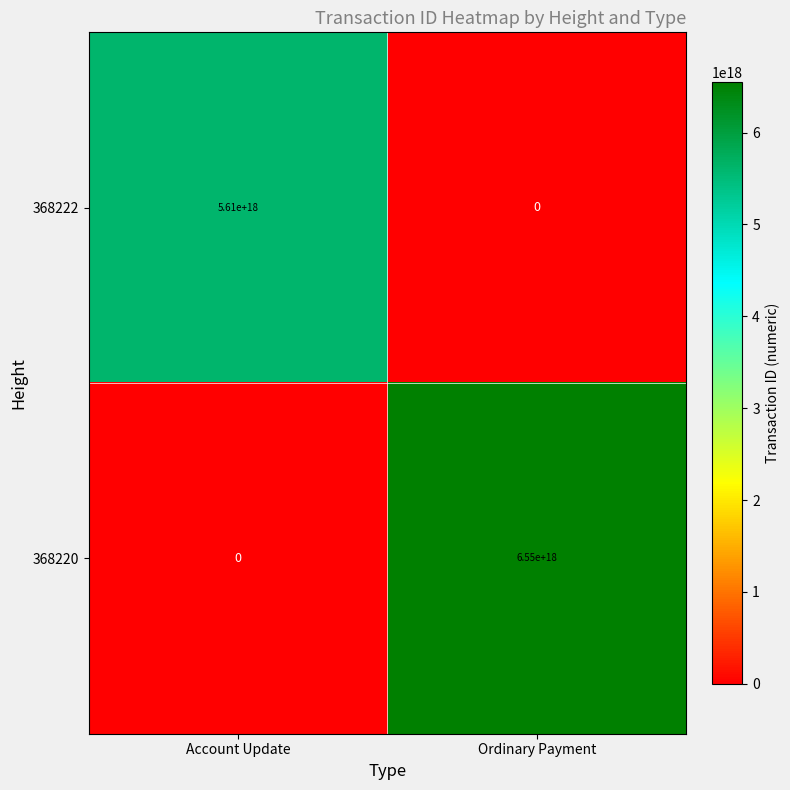

True or false: 368220 has a value of 0 at Account Update.

True